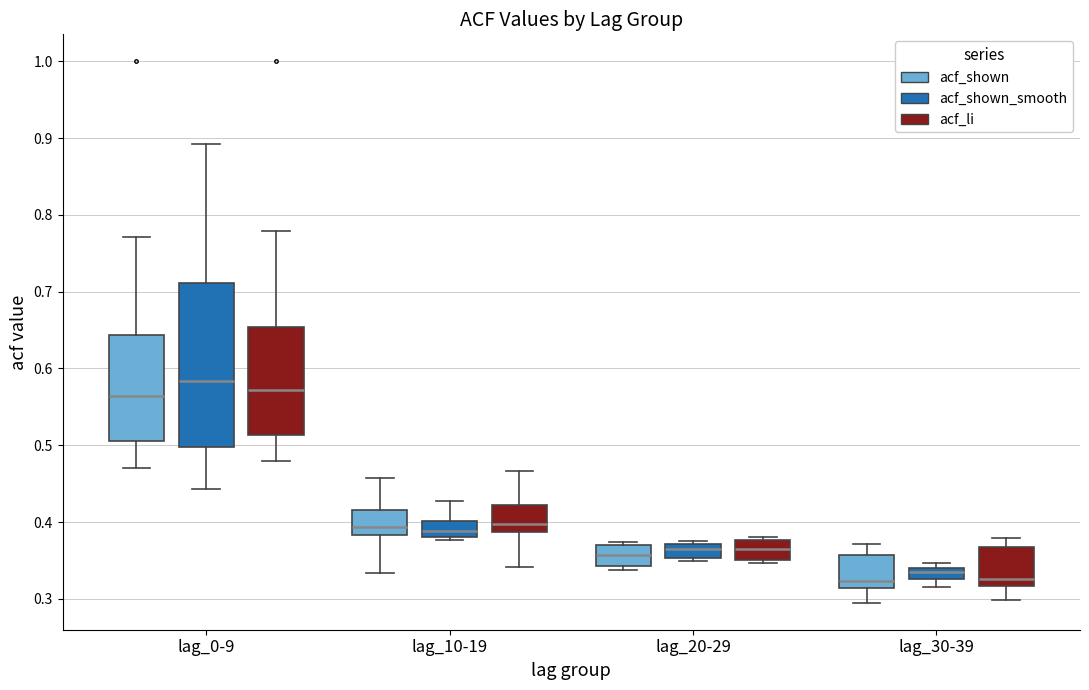

Which box is the tallest, from its lower edge to its upper edge?

lag_0-9 (acf_shown_smooth)